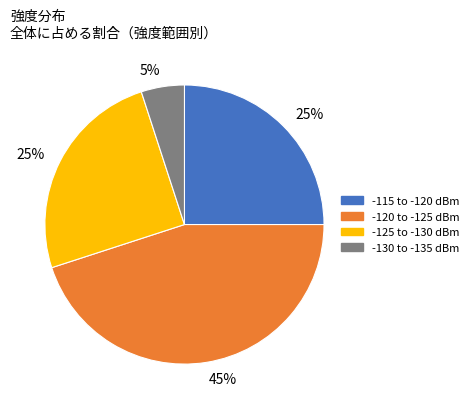

To the nearest percent, what is the average slice percentage?

25%